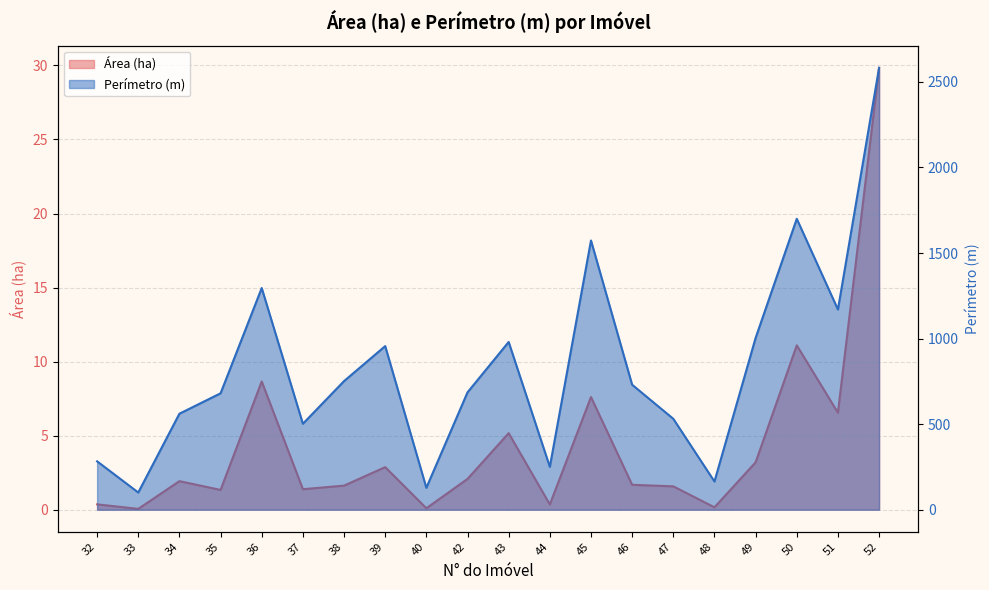

At how many categories does at least one series exceed 389?

15